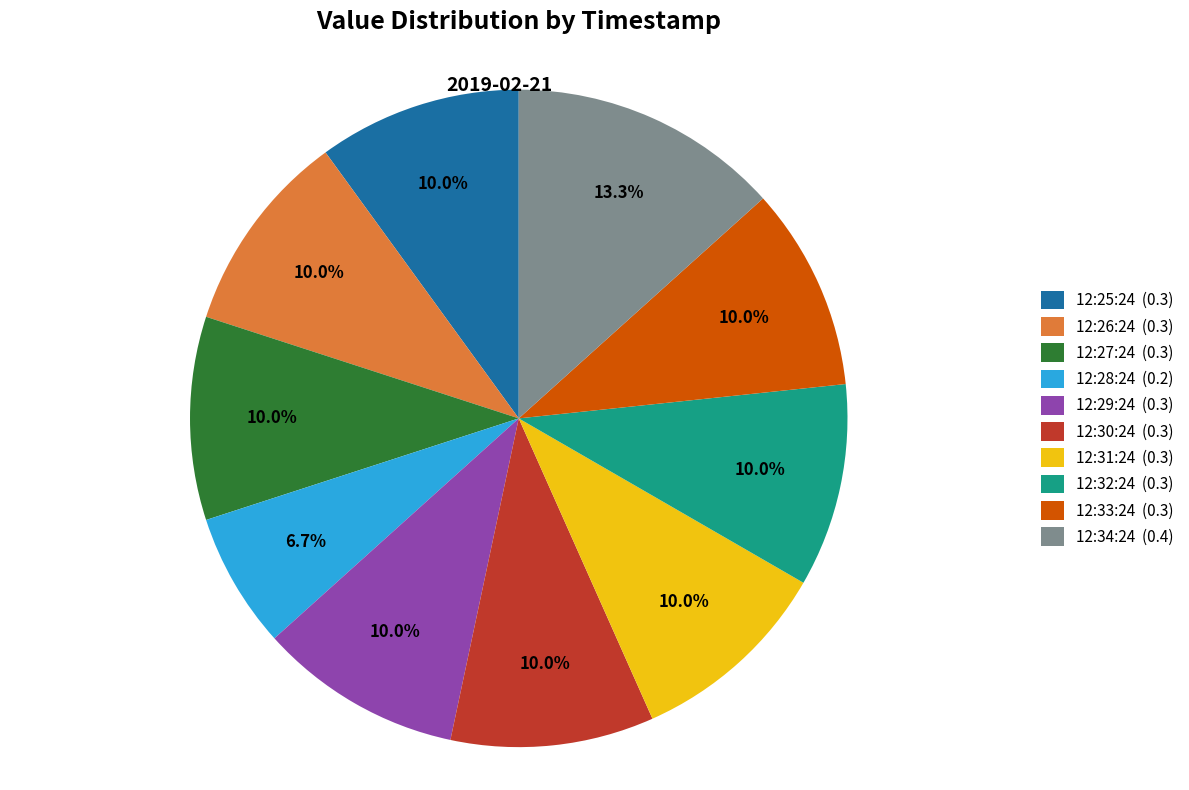

Count the number of slices in the pie.

10